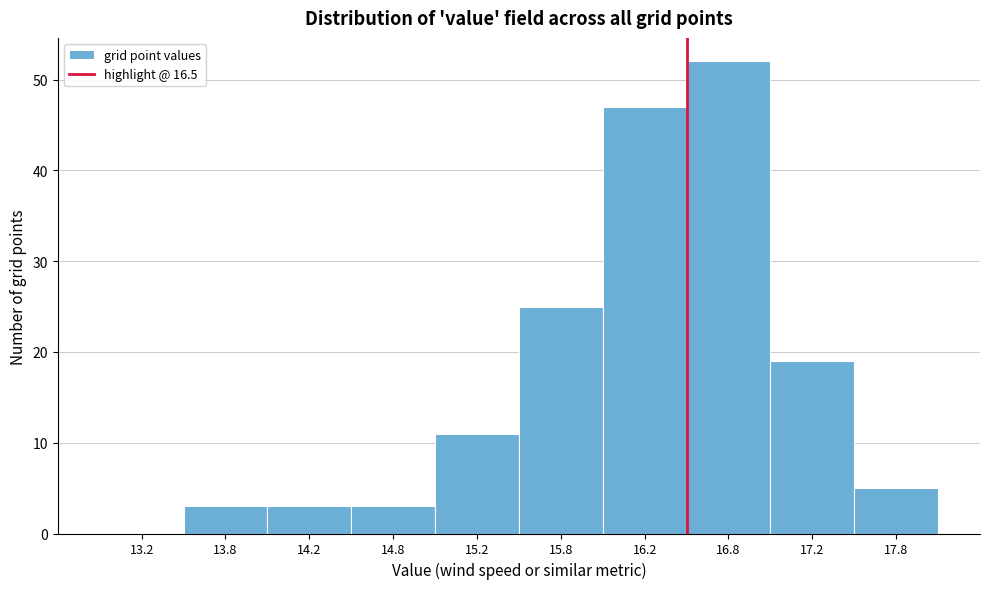

Reading left to right, list every bar in this chart as the range it spans on the x-axis followed by its height. The values are not printed on the chart, so give them approximately, as read against the axis.

13.0 to 13.5: 0
13.5 to 14.0: 3
14.0 to 14.5: 3
14.5 to 15.0: 3
15.0 to 15.5: 11
15.5 to 16.0: 25
16.0 to 16.5: 47
16.5 to 17.0: 52
17.0 to 17.5: 19
17.5 to 18.0: 5